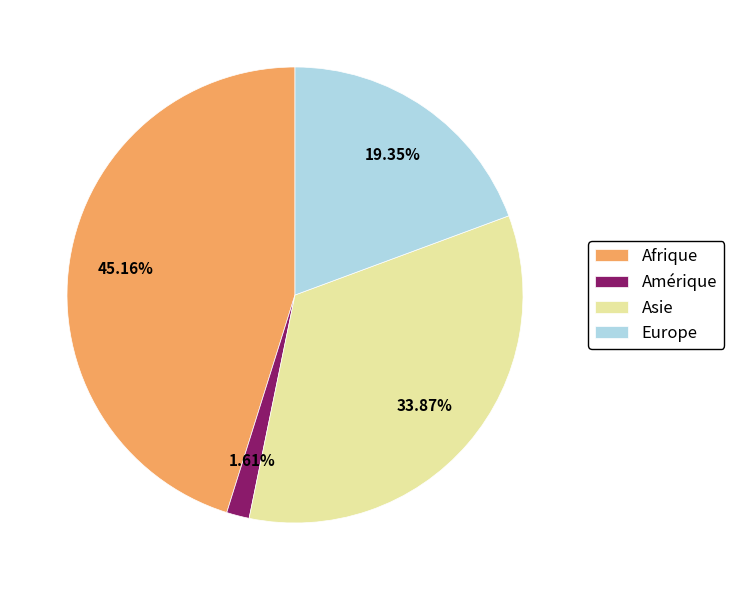

Which category has the smallest portion of the pie?

Amérique